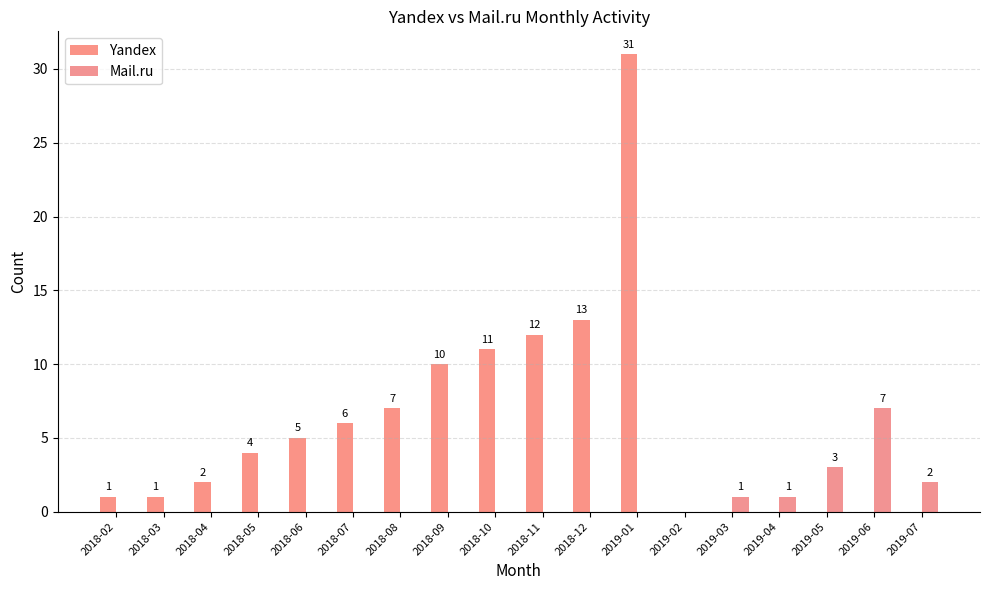

How many groups of bars are there?

18